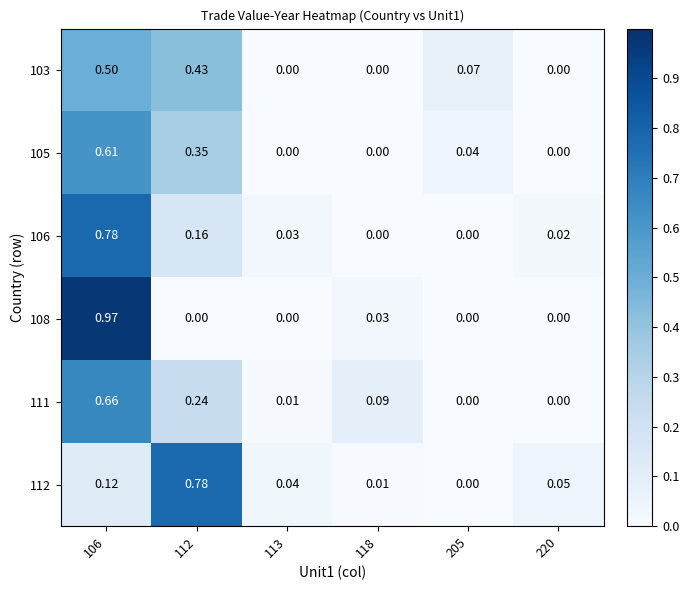

Reading left to right, transcribe all the data shown in this chart.

103: 106=0.5	112=0.4	113=0.0	118=0.0	205=0.1	220=0.0
105: 106=0.6	112=0.3	113=0.0	118=0.0	205=0.0	220=0.0
106: 106=0.8	112=0.2	113=0.0	118=0.0	205=0.0	220=0.0
108: 106=1.0	112=0.0	113=0.0	118=0.0	205=0.0	220=0.0
111: 106=0.7	112=0.2	113=0.0	118=0.1	205=0.0	220=0.0
112: 106=0.1	112=0.8	113=0.0	118=0.0	205=0.0	220=0.1